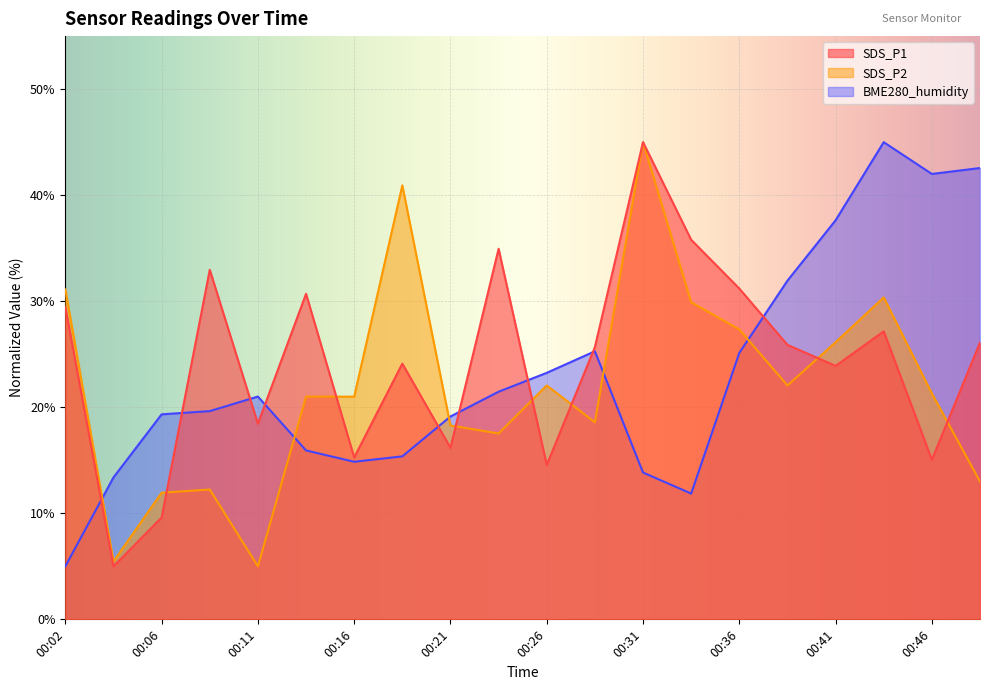

What is the minimum value for SDS_P1?

5.0